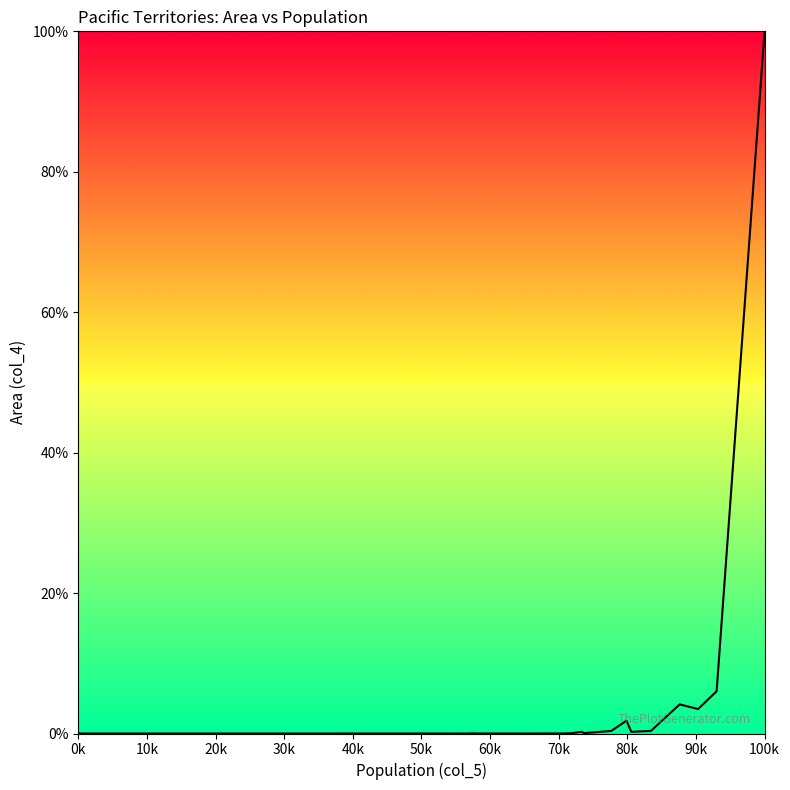

What is the maximum value shown in the chart?

100.0